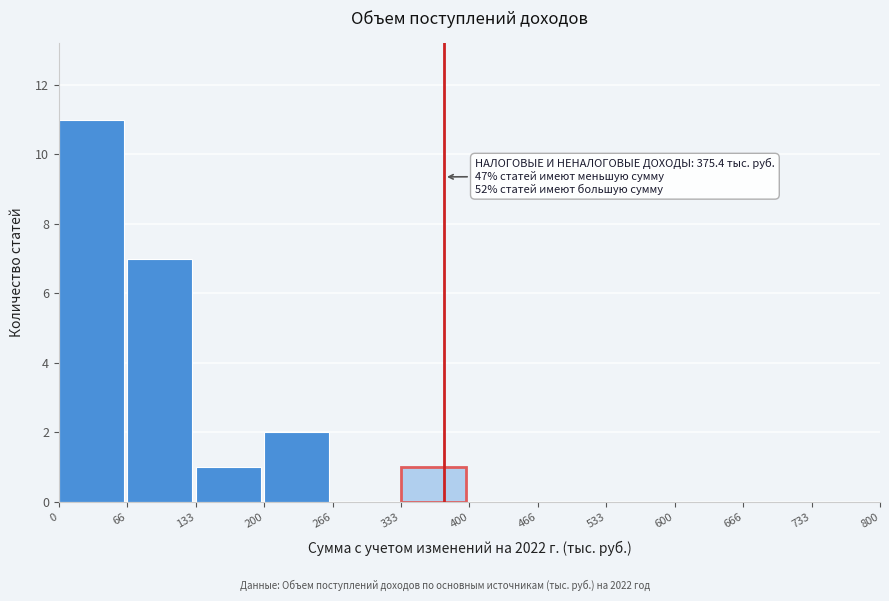

Which range on the x-axis has the tallest bar?

0 to 66